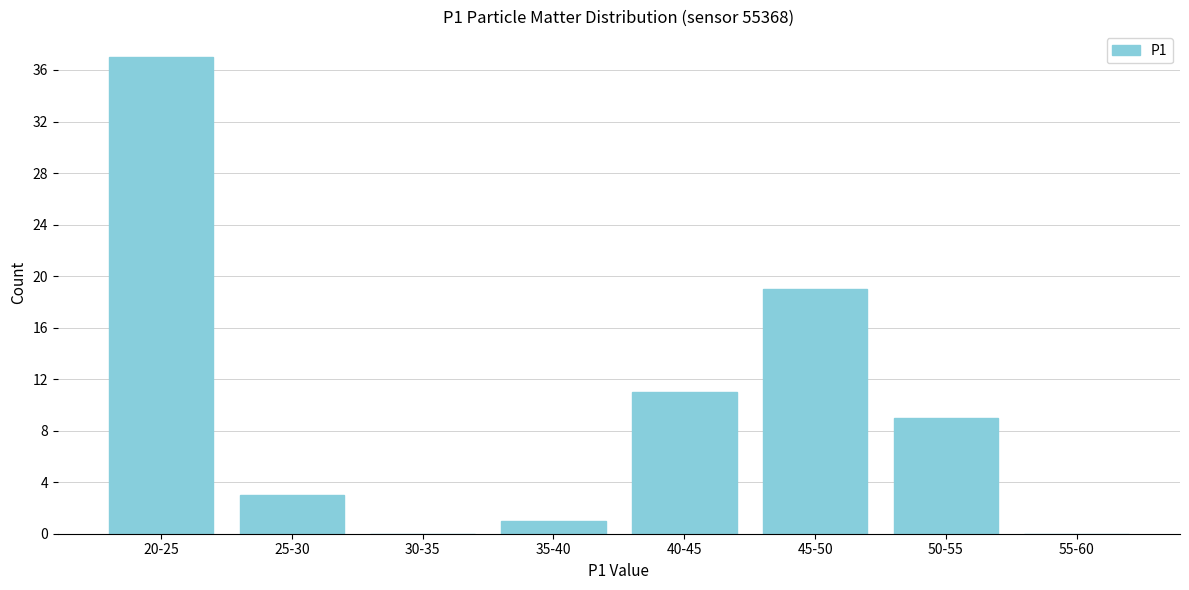

Reading right to left, transcribe all the data shown in this chart.

55-60=0	50-55=9	45-50=19	40-45=11	35-40=1	30-35=0	25-30=3	20-25=37